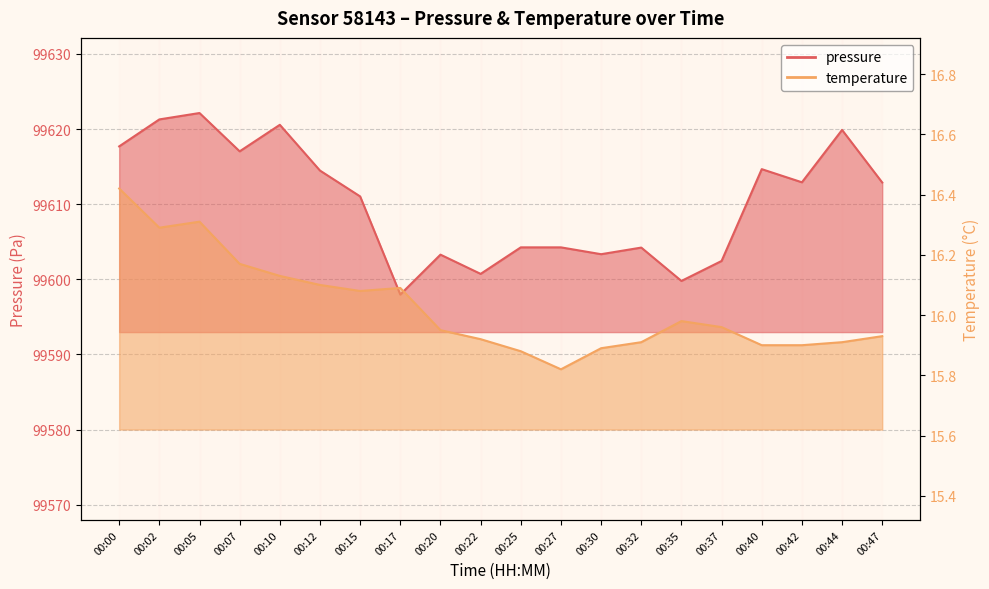

What is the difference between the second highest and second lowest values in the temperature series?

0.4